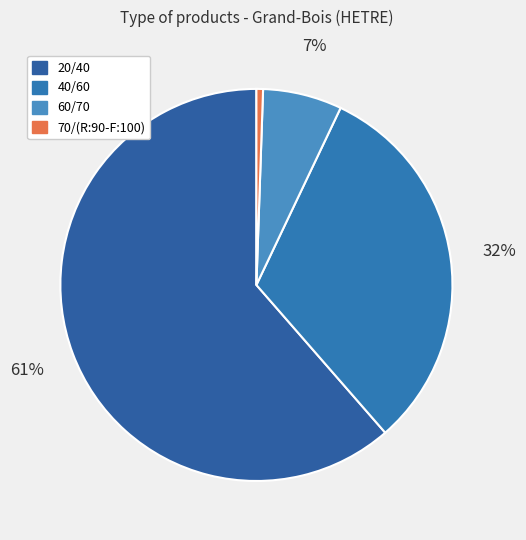

How many slices are in this pie chart?

4